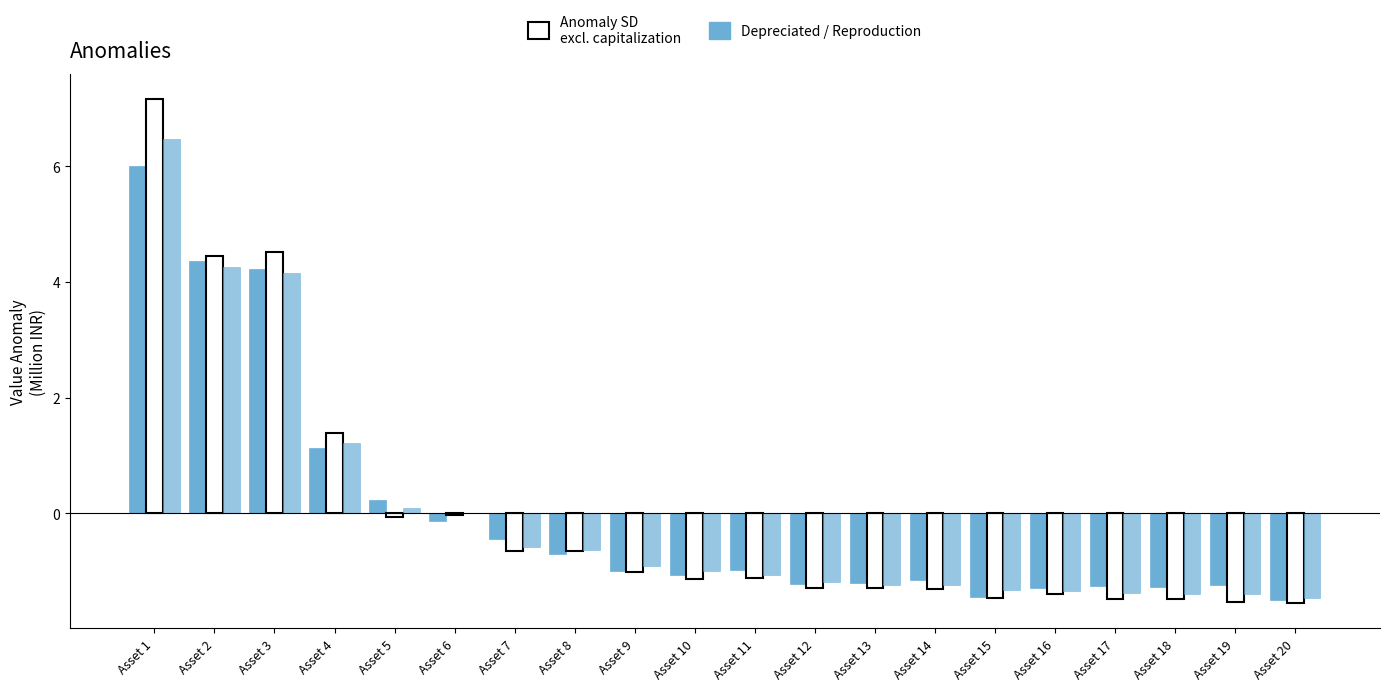

How many series are shown in this chart?

3